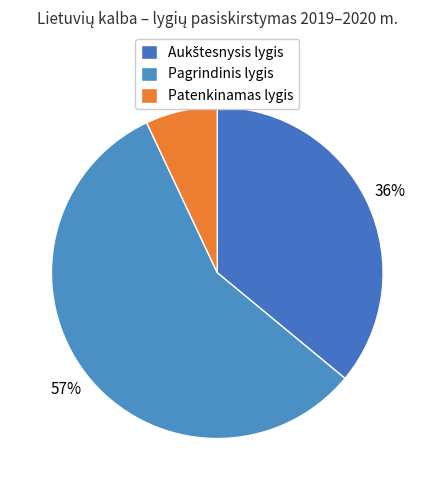

Count the number of slices in the pie.

3